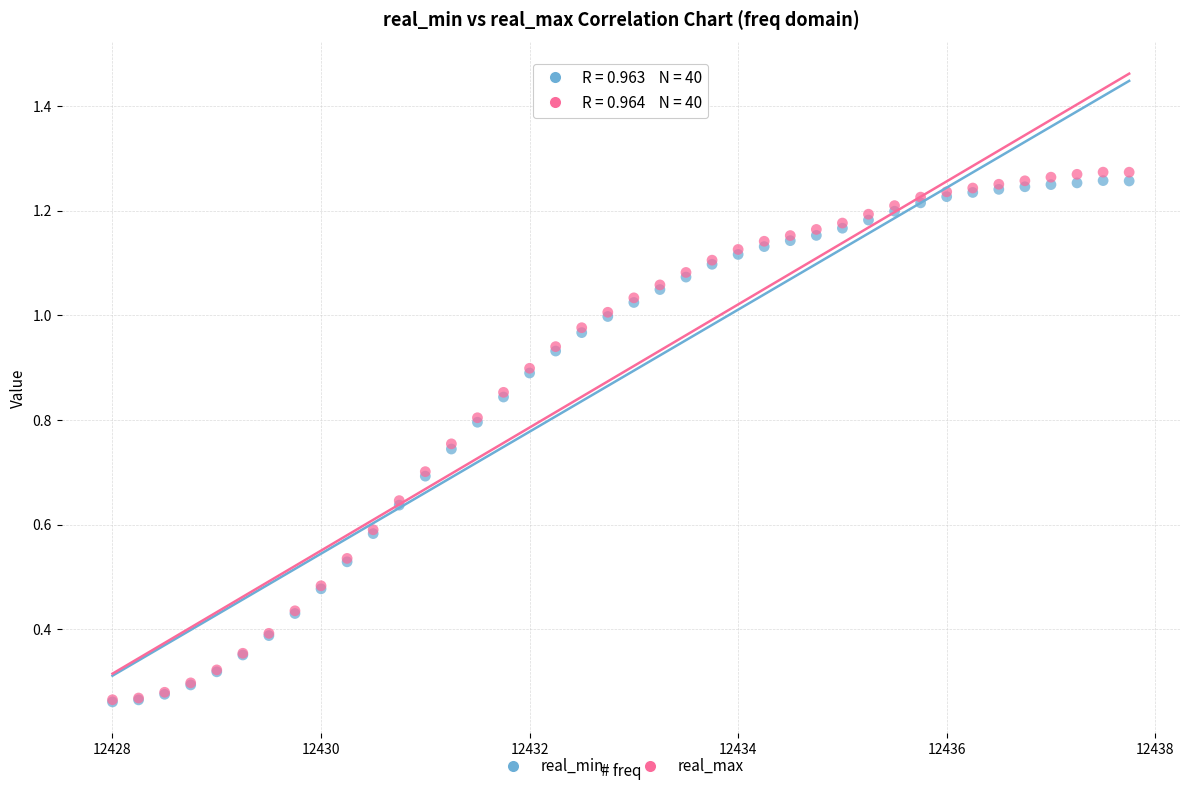

What are all the series names shown in the legend?

real_min, real_max